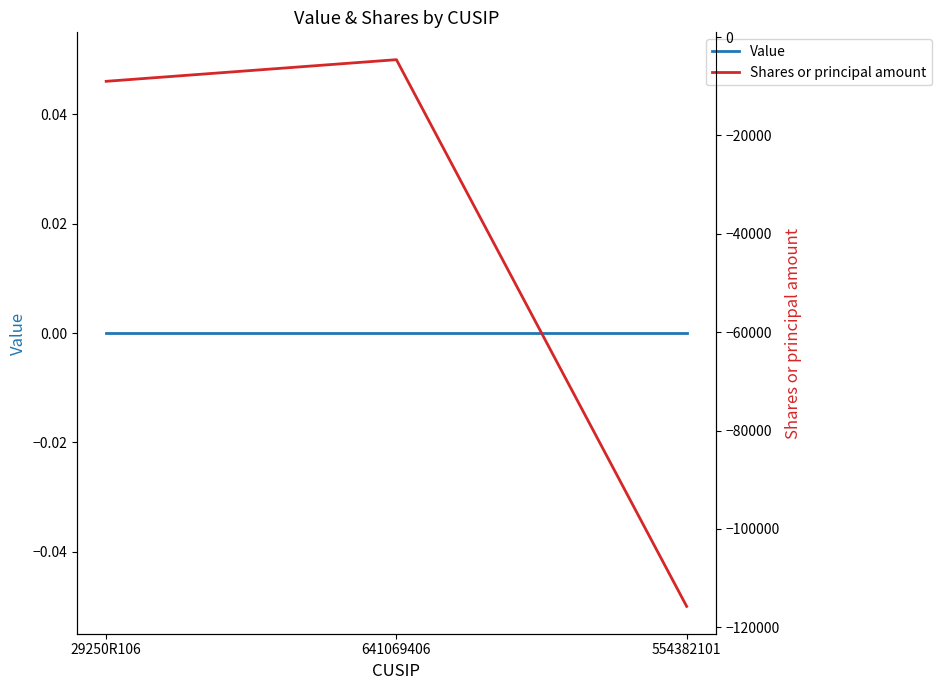

List the labels in order of Value value, smallest first.

29250R106, 641069406, 554382101